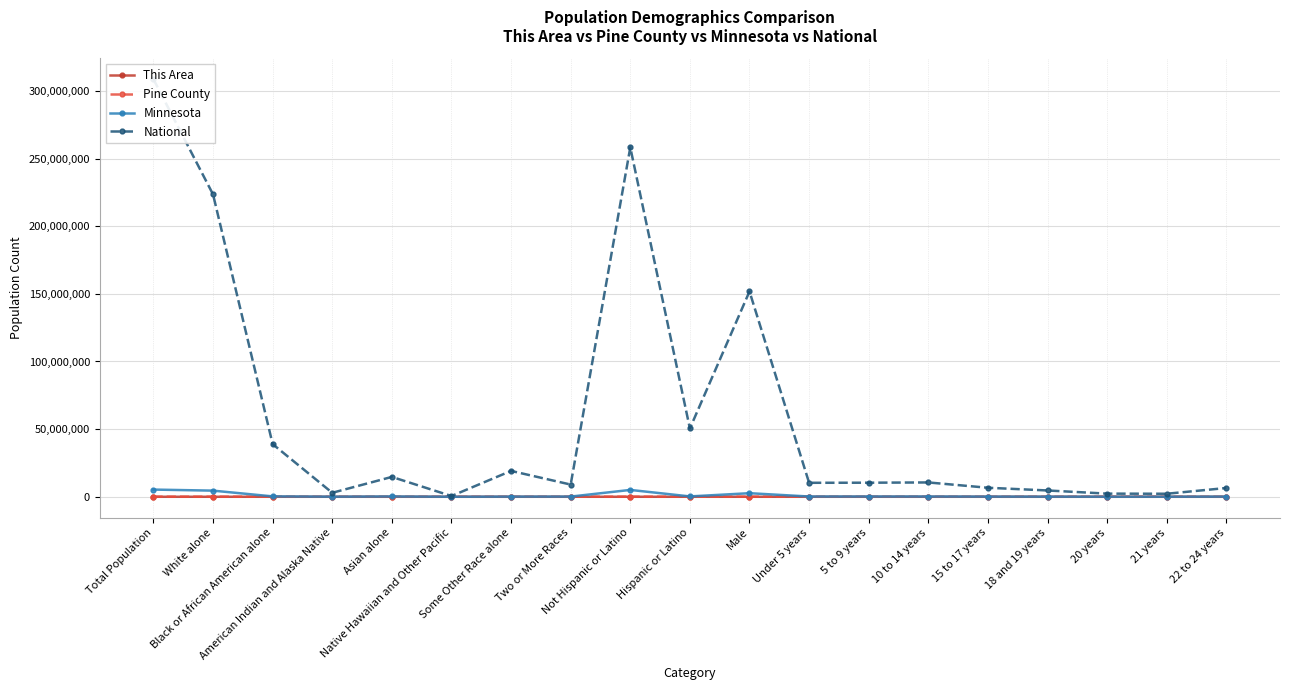

At which label is This Area closest to 114?

Male